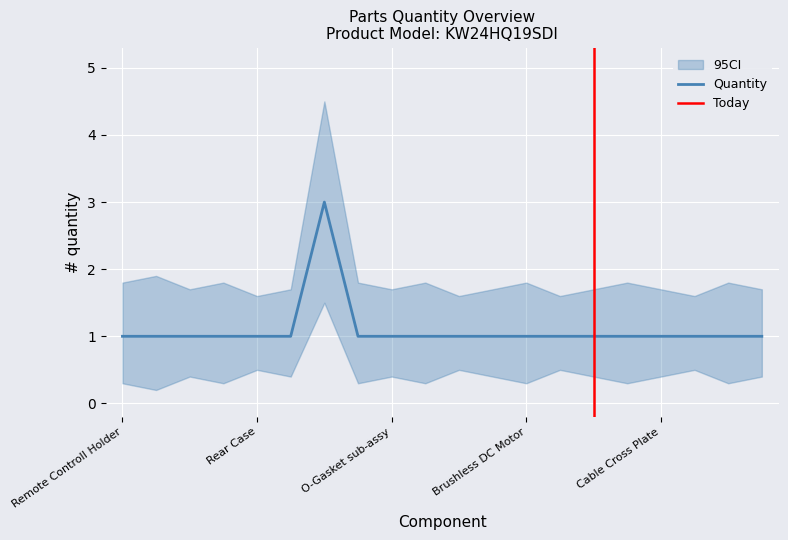

What is the ratio of the value at Rear Case to the value at Evaporator Assy?

1.0